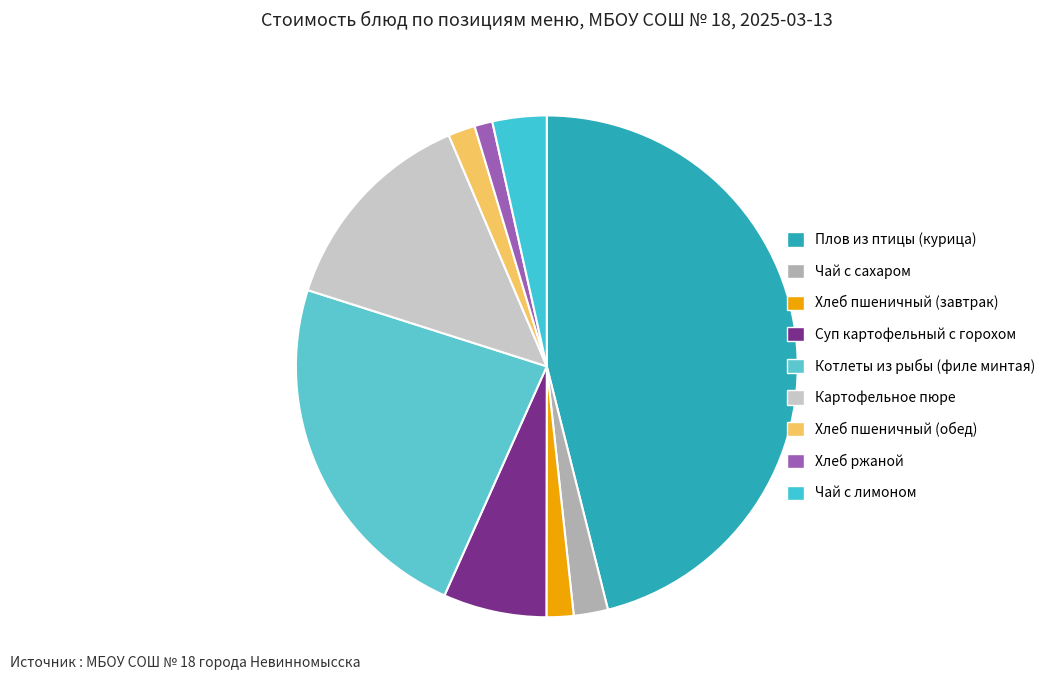

To the nearest percent, what is the combined percentage of Хлеб ржаной and Хлеб пшеничный (обед)?

3%